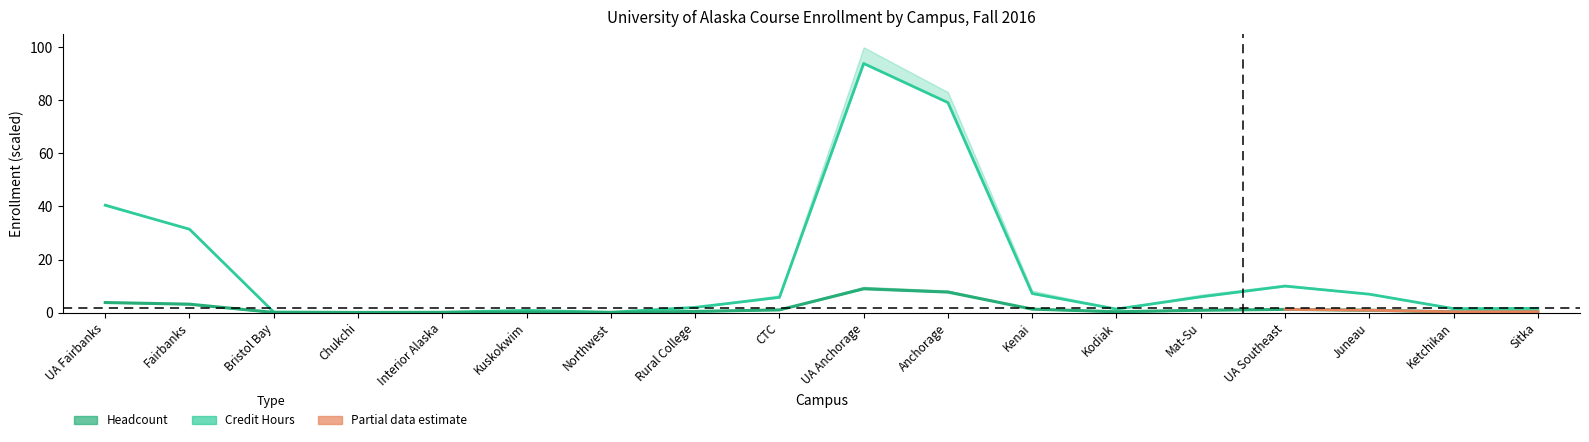

How many lines are shown in the chart?

2